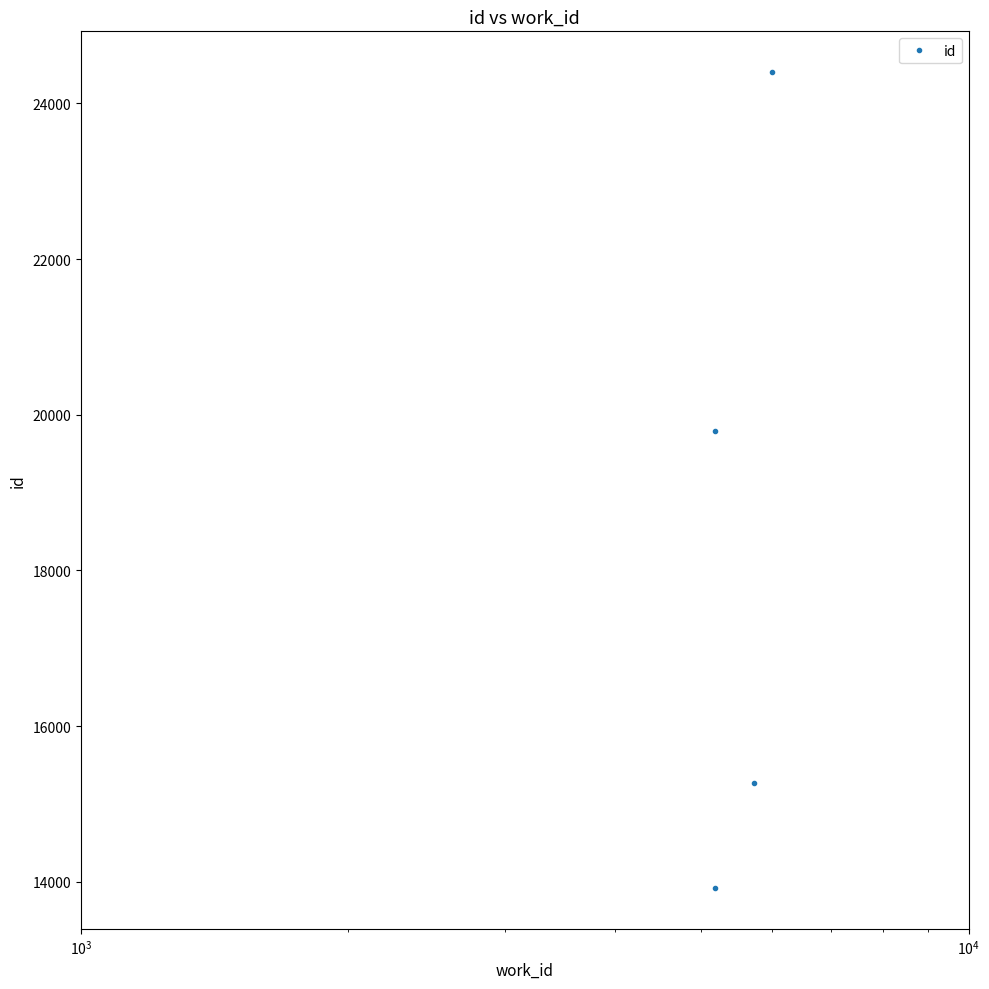

How many values are between 15270 and 24401?

3